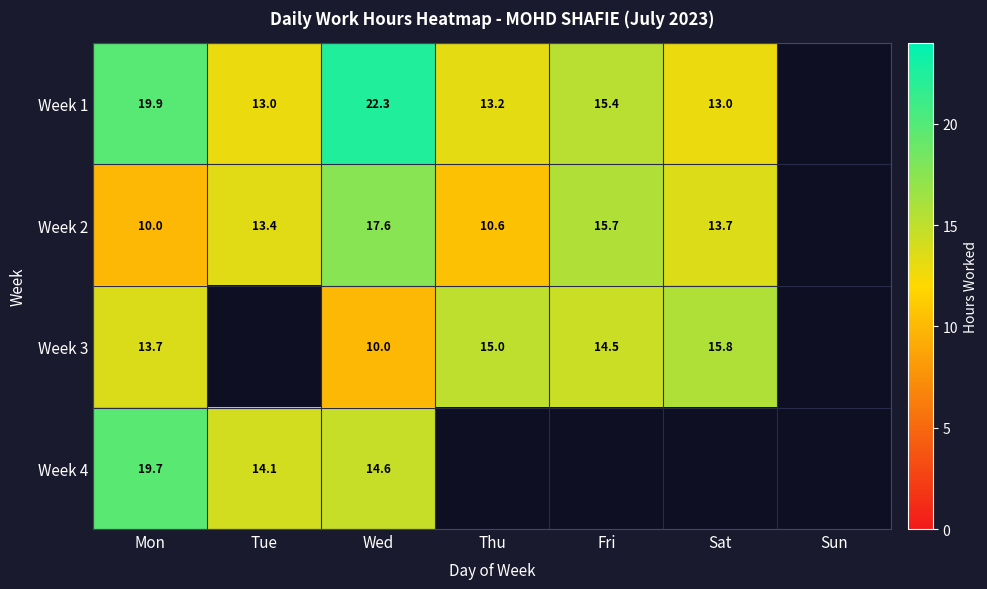

Is the value of Week 4 at Wed greater than the value of Week 2 at Wed?

No